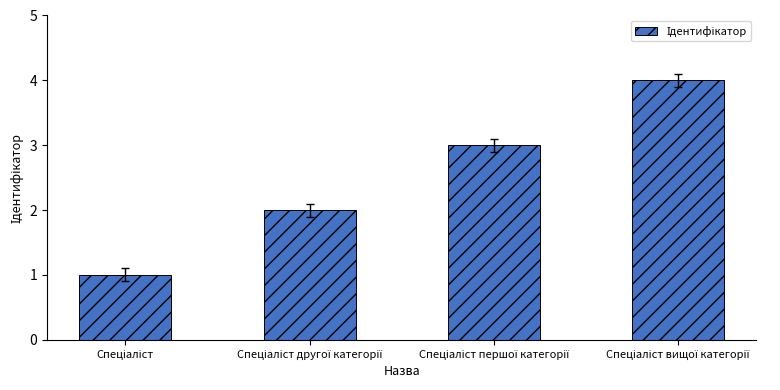

What is the sum of all values?

10